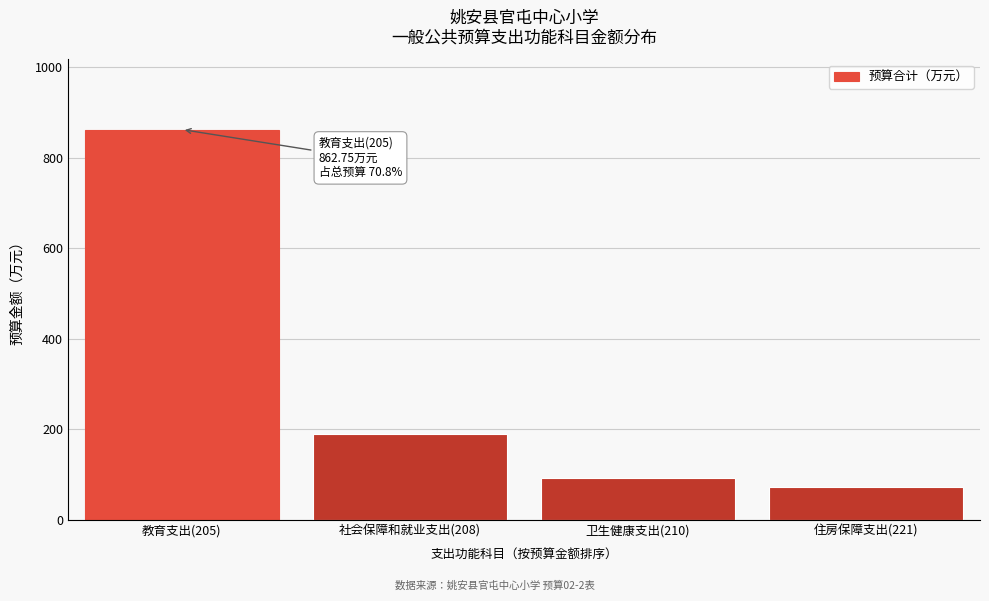

Reading left to right, list all the values displayed in this chart.

教育支出(205)=862.8	社会保障和就业支出(208)=190.0	卫生健康支出(210)=93.6	住房保障支出(221)=72.0